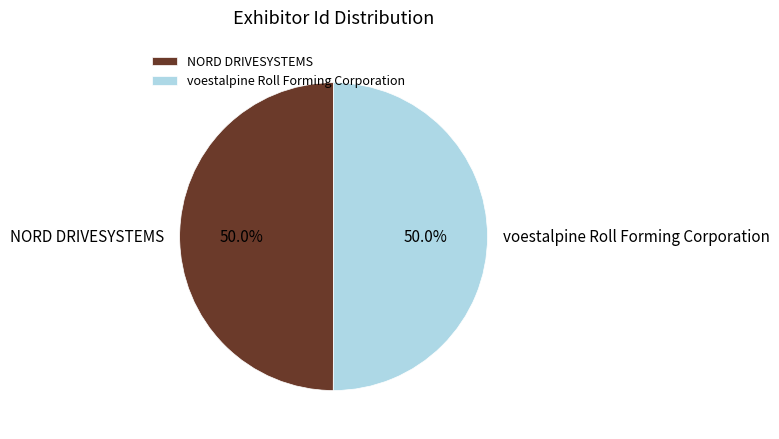

What percentage do NORD DRIVESYSTEMS and voestalpine Roll Forming Corporation together represent?

100.0%